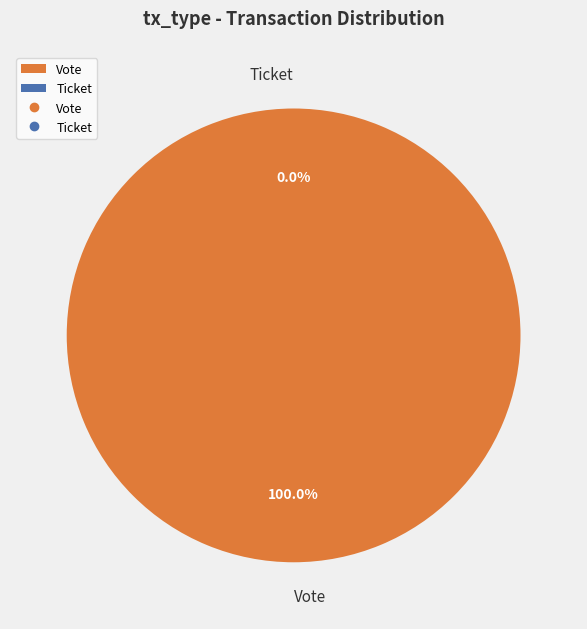

To the nearest percent, what is the difference between the Vote and Ticket slice percentages?

100%